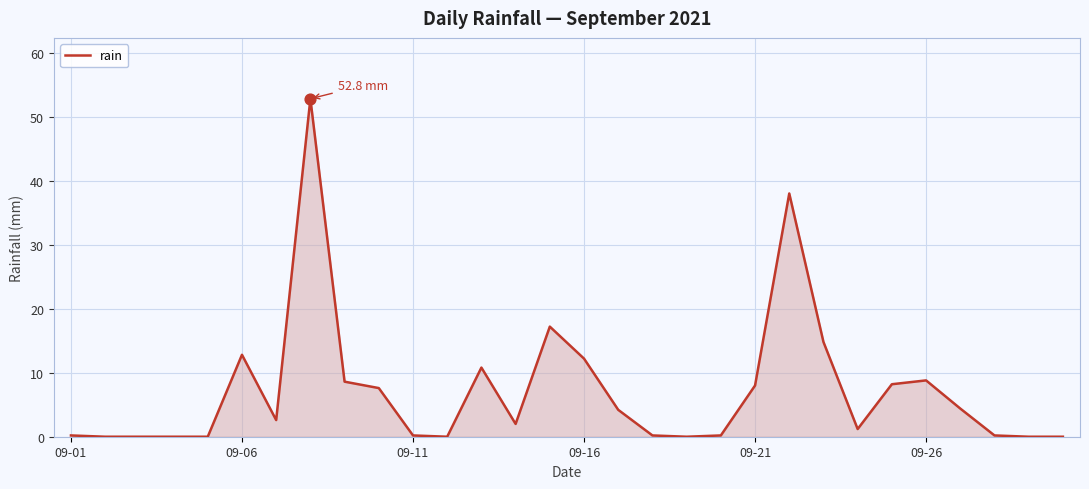

What is the greatest value displayed?

52.8